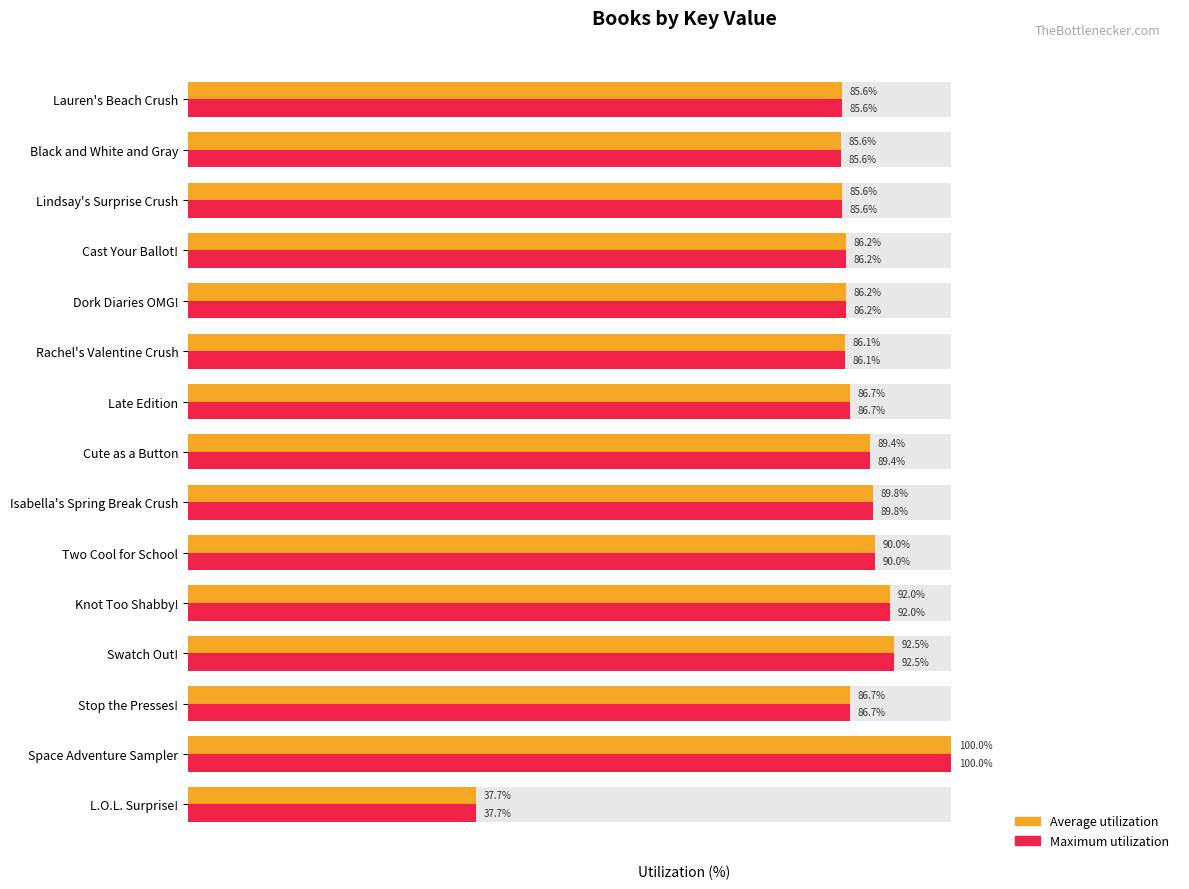

What value does the Maximum utilization series have at Dork Diaries OMG!?

86.2